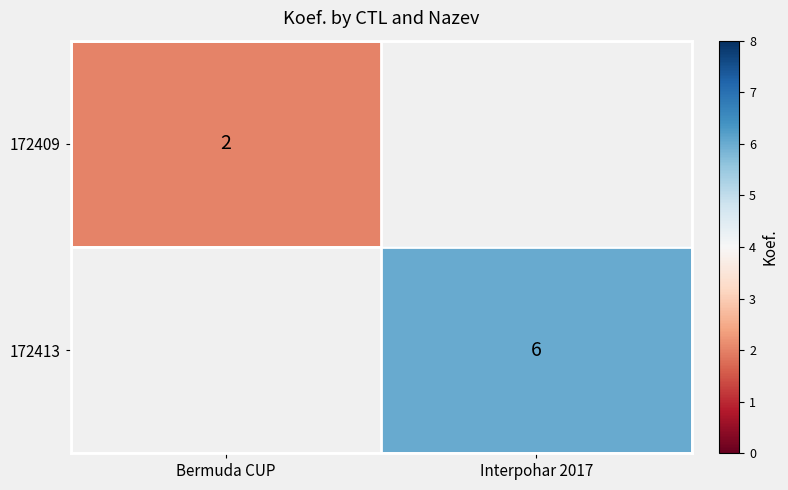

True or false: 172413 has a value of 2 at Interpohar 2017.

False